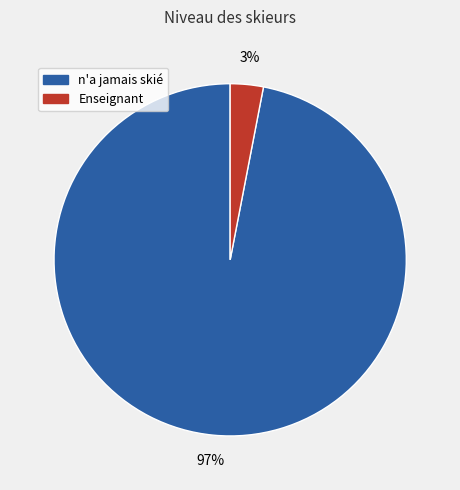

Between n'a jamais skié and Enseignant, which is larger?

n'a jamais skié